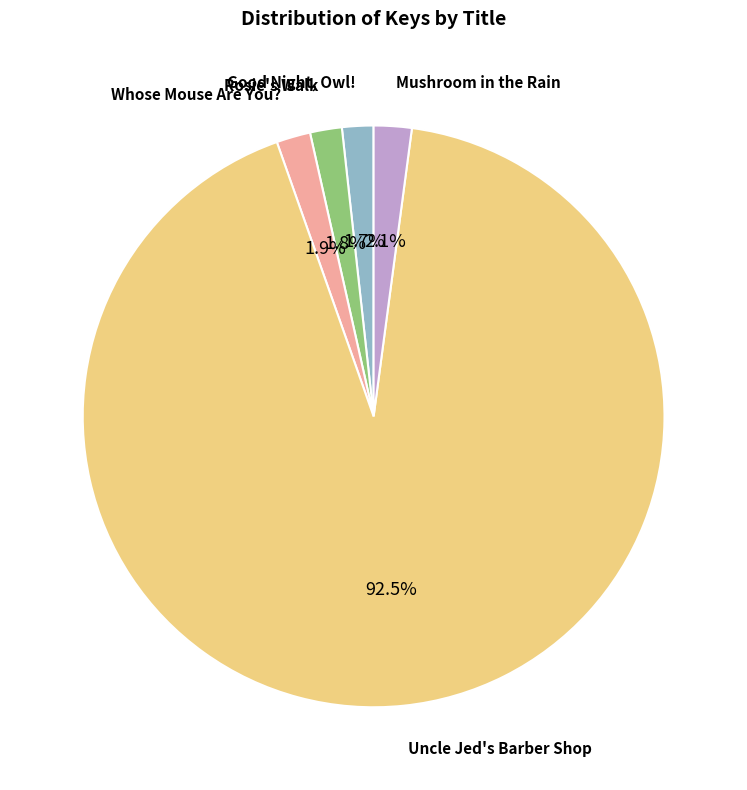

Is there a majority slice in this chart?

Yes